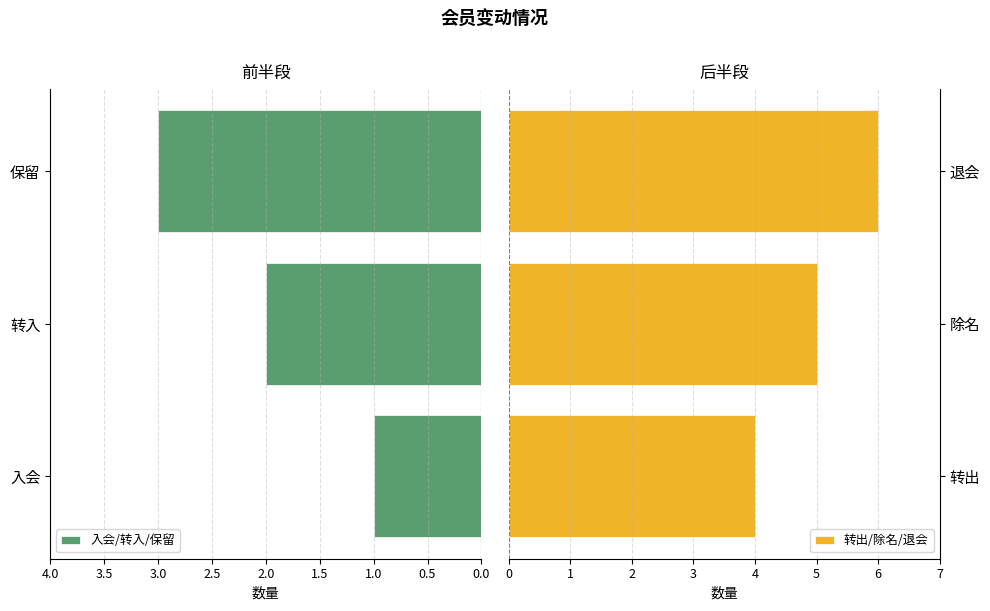

The value of 入会/转入/保留 at 保留 is 3. True or false?

True